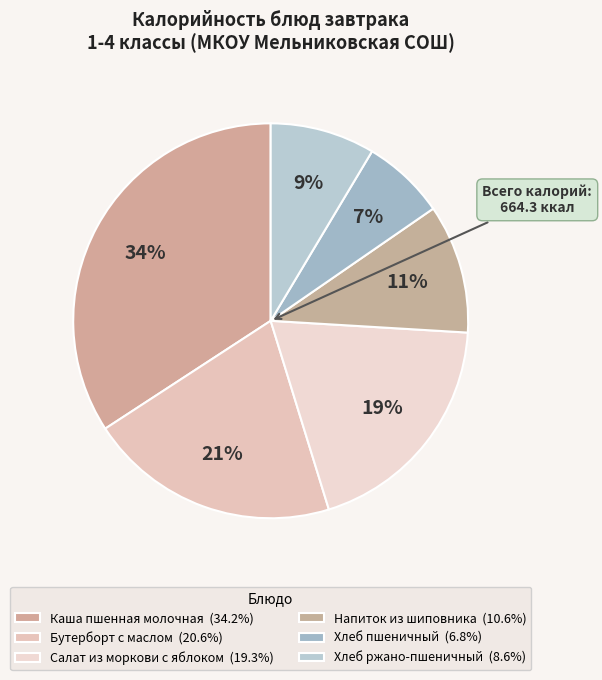

Count the number of slices in the pie.

6